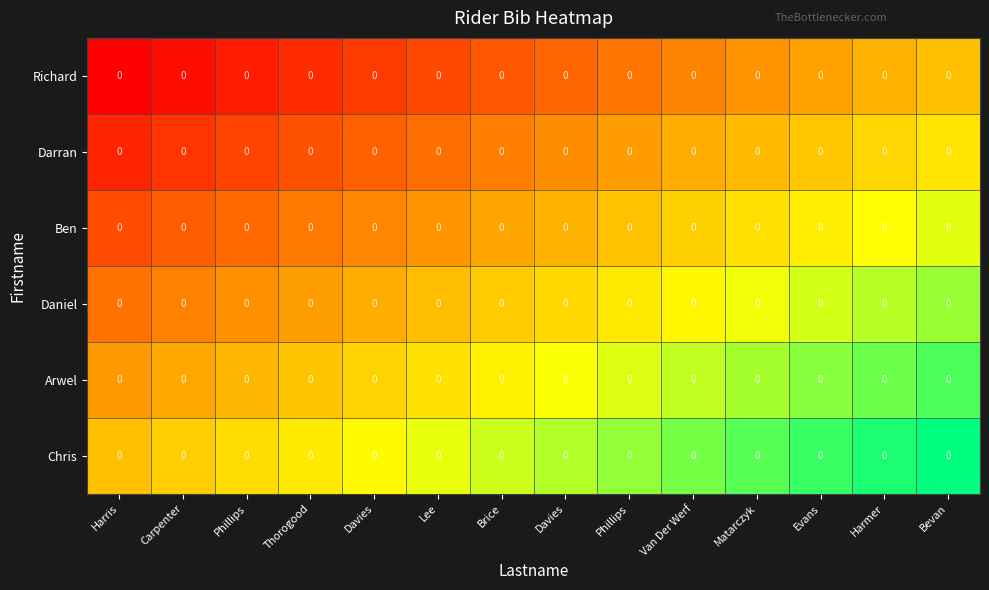

True or false: Arwel has a value of 0.1 at Phillips.

False